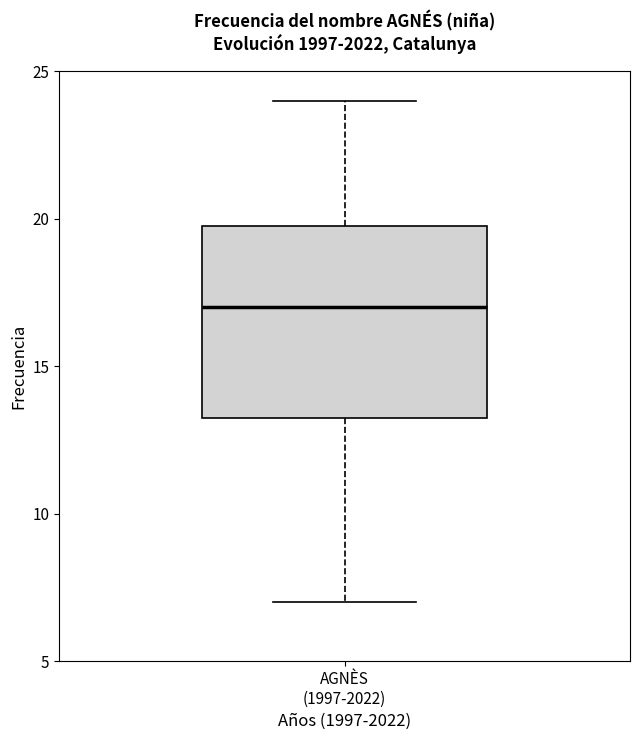

Where does the lower whisker of the box for AGNÈS (1997-2022) end on the y-axis? The values are not printed on the chart, so give them approximately, as read against the axis.

7.0